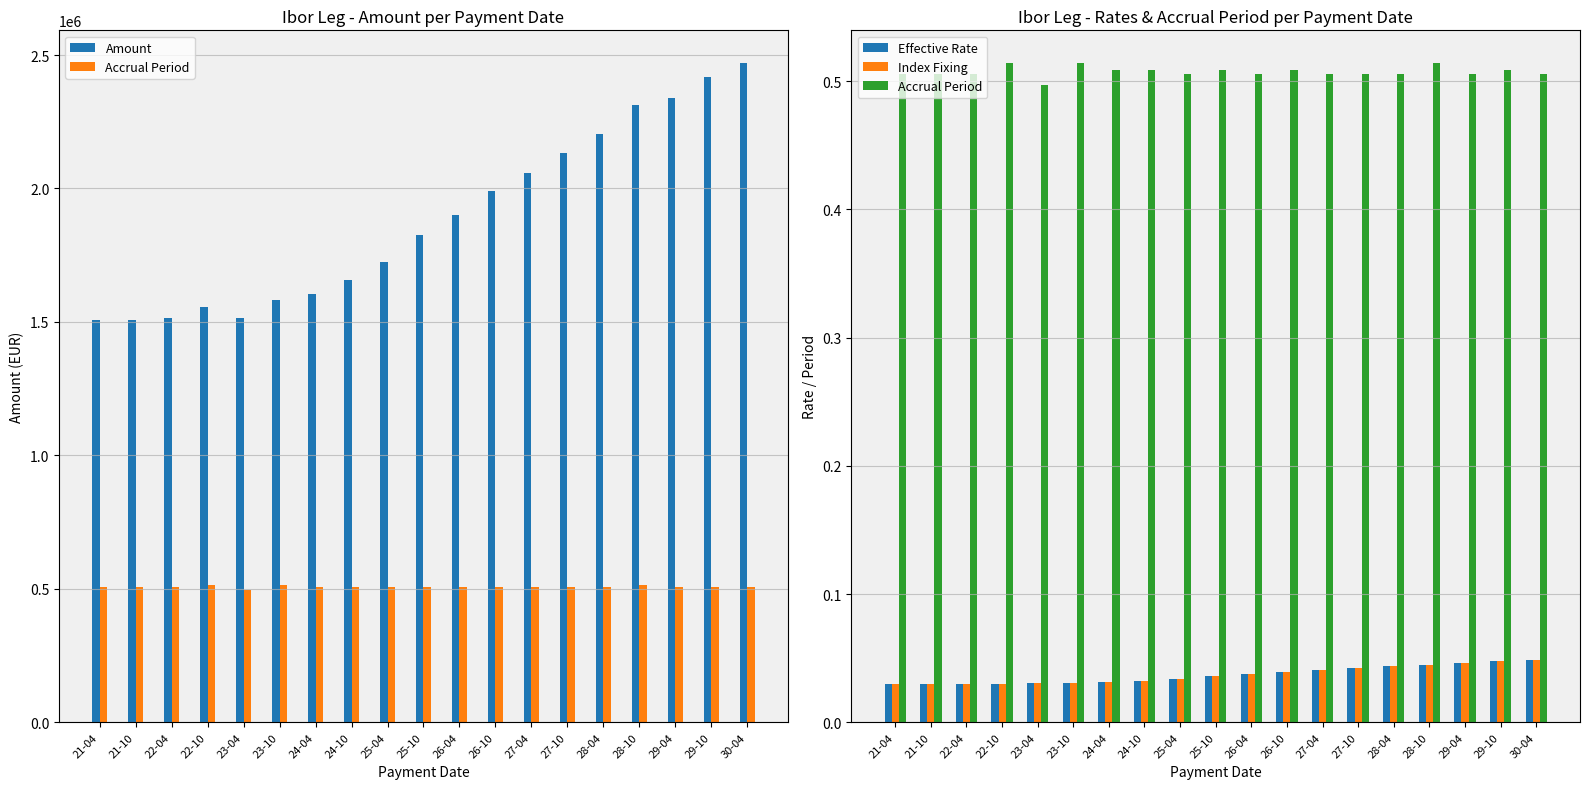

Reading left to right, transcribe all the data shown in this chart.

Amount: 1507134.9	1507465.6	1516428.4	1554570.3	1516185.0	1581271.4	1604321.6	1656677.9	1726016.6	1825860.6	1899353.7	1991681.9	2057260.0	2132024.3	2202981.1	2311010.0	2340243.5	2419329.5	2468982.6
Accrual Period: 0.5	0.5	0.5	0.5	0.5	0.5	0.5	0.5	0.5	0.5	0.5	0.5	0.5	0.5	0.5	0.5	0.5	0.5	0.5
Effective Rate: 0.0	0.0	0.0	0.0	0.0	0.0	0.0	0.0	0.0	0.0	0.0	0.0	0.0	0.0	0.0	0.0	0.0	0.0	0.0
Index Fixing: 0.0	0.0	0.0	0.0	0.0	0.0	0.0	0.0	0.0	0.0	0.0	0.0	0.0	0.0	0.0	0.0	0.0	0.0	0.0